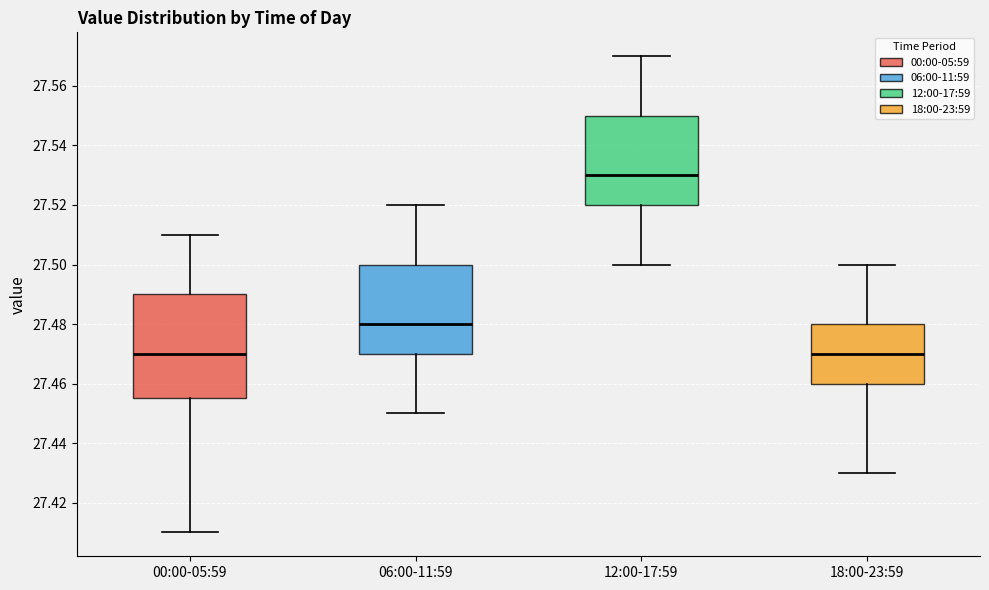

Where is the upper edge of the box for 12:00-17:59 on the y-axis? The values are not printed on the chart, so give them approximately, as read against the axis.

27.550